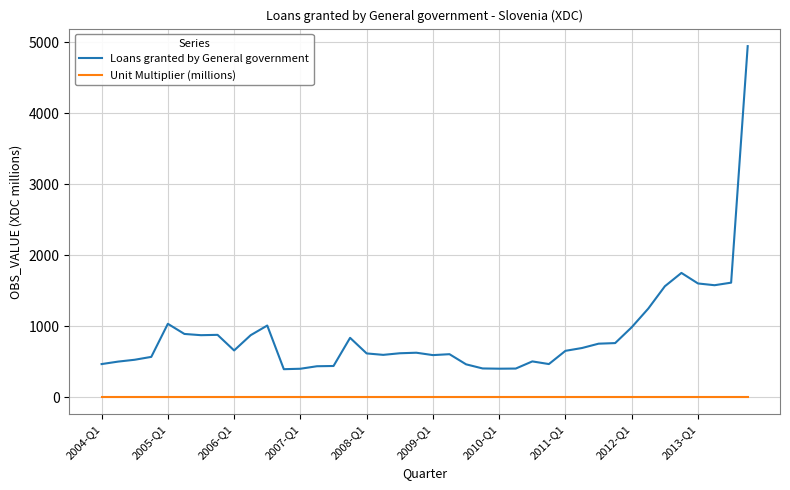

Which series has the widest spread of values?

Loans granted by General government